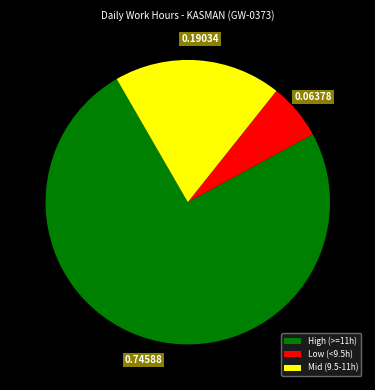

Which has a higher value, Low (<9.5h) or High (>=11h)?

High (>=11h)